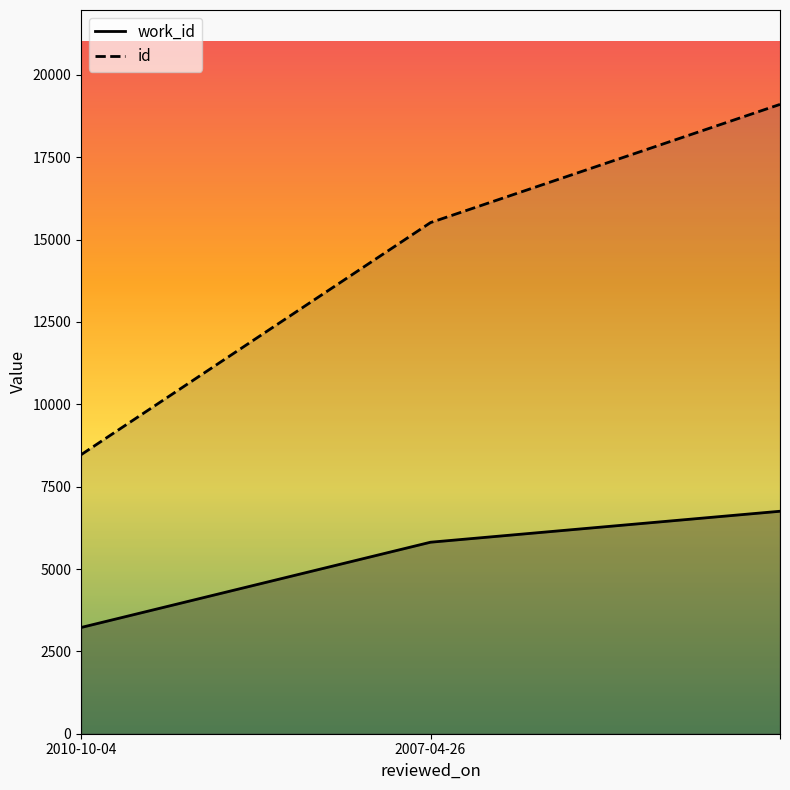

What is the average value of the work_id series?

5263